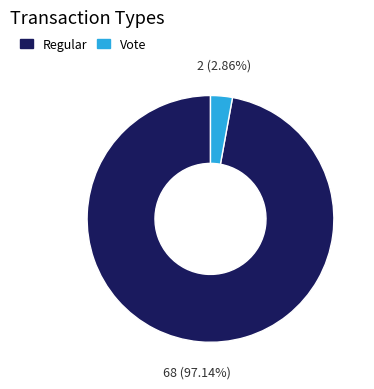

Does any single category account for the majority?

Yes